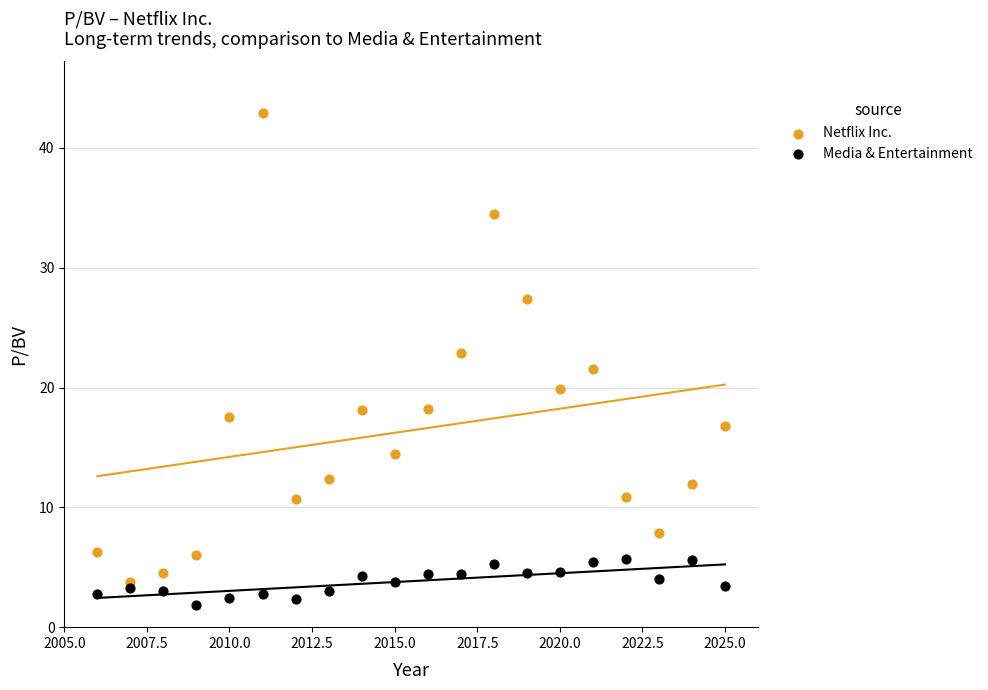

Which series reaches the minimum Y coordinate?

Media & Entertainment